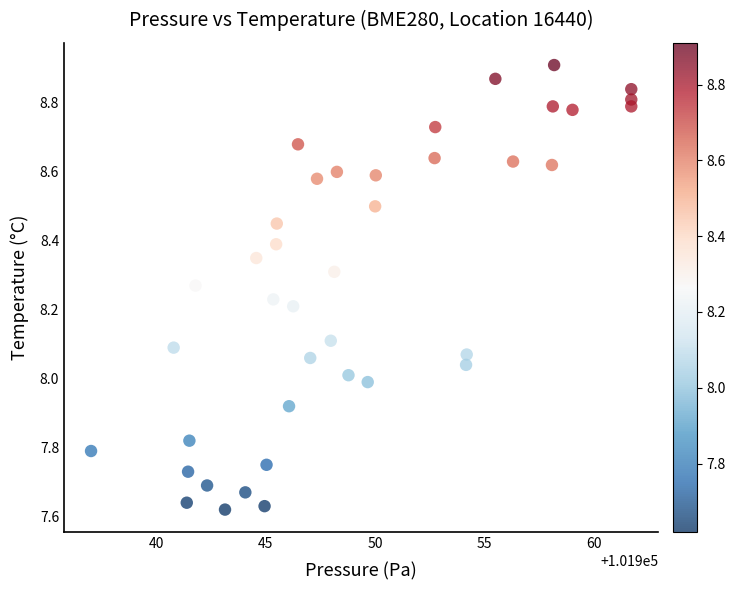

What is the range of Y values (max minus min)?

1.3